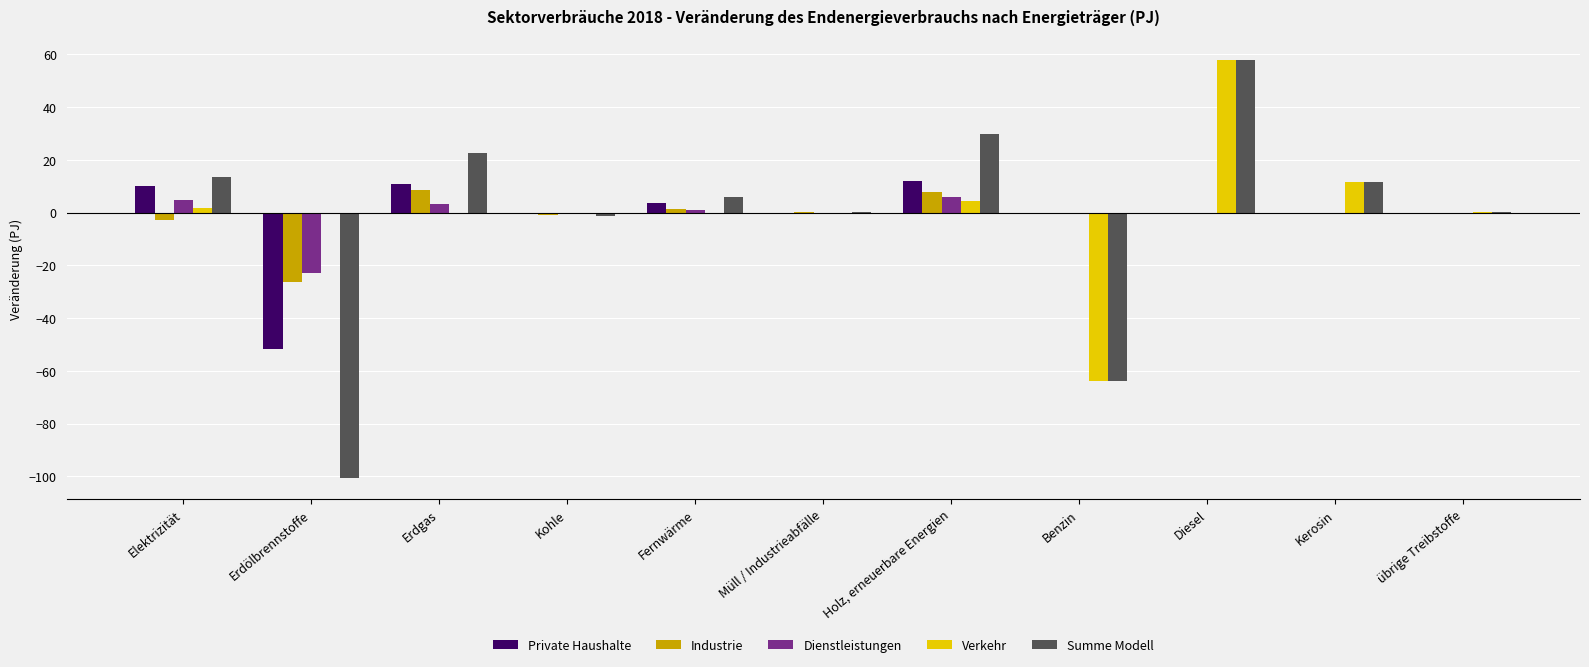

The value of Private Haushalte at Benzin is 37.5. True or false?

False